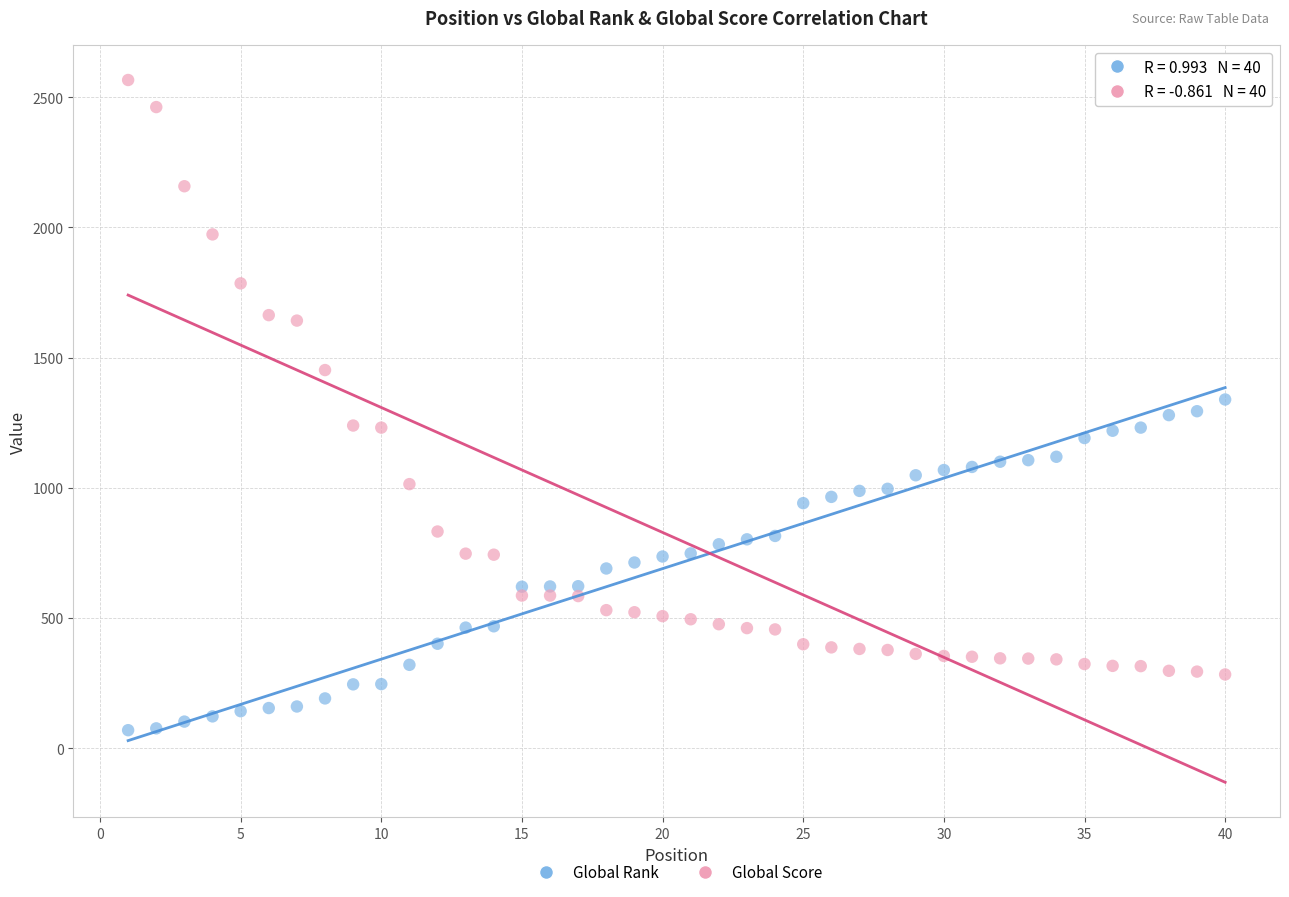

Across all data points, what is the range of X values (max minus min)?

39